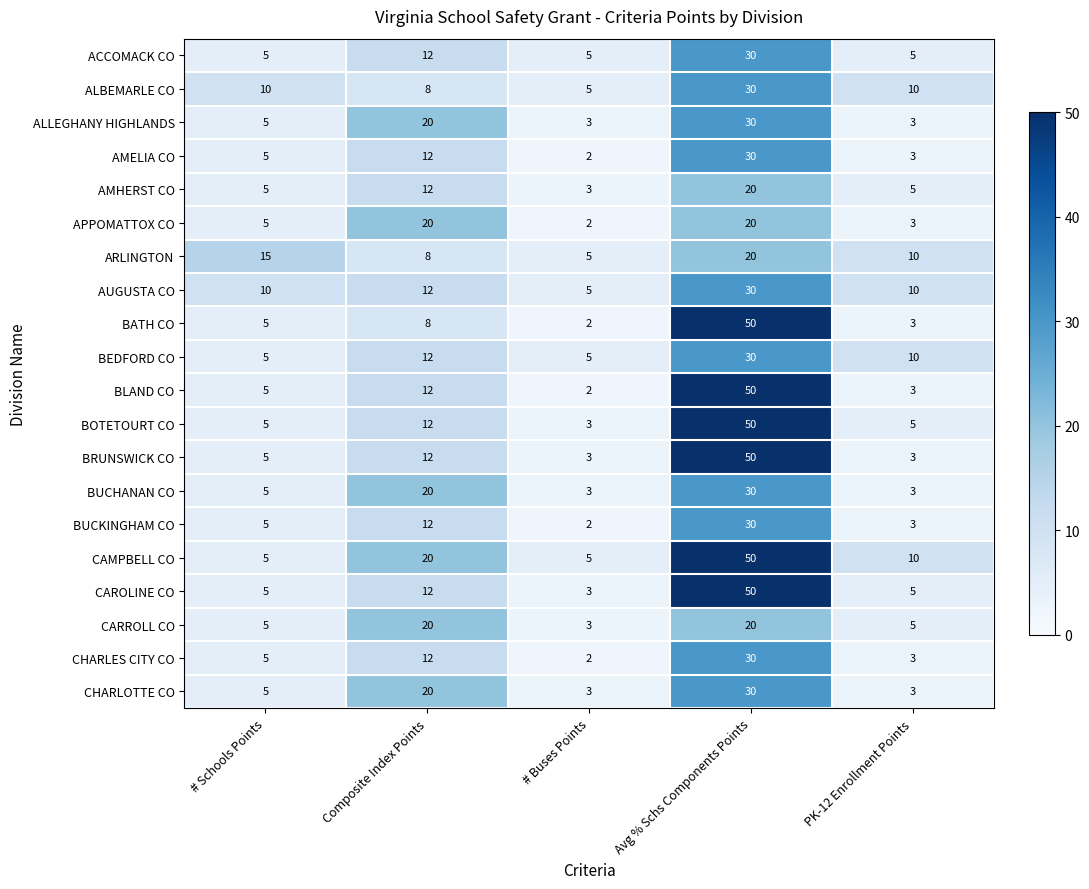

What is the difference between the highest and lowest values at # Schools Points?

10